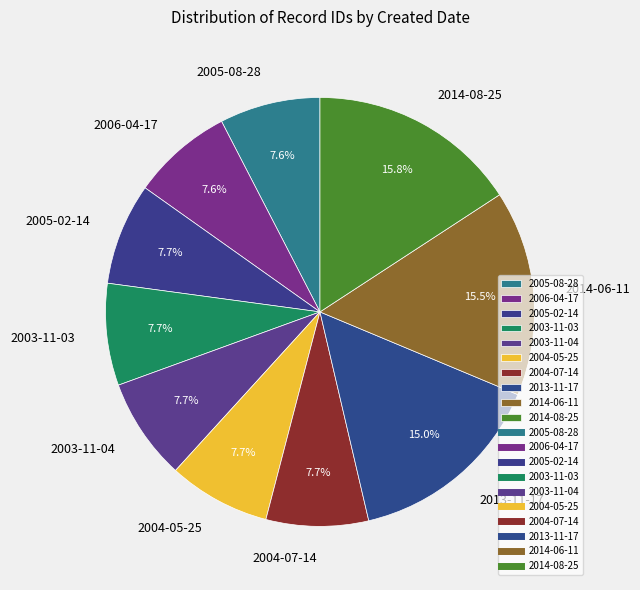

The 2014-08-25 slice represents 26% of the pie. True or false?

False